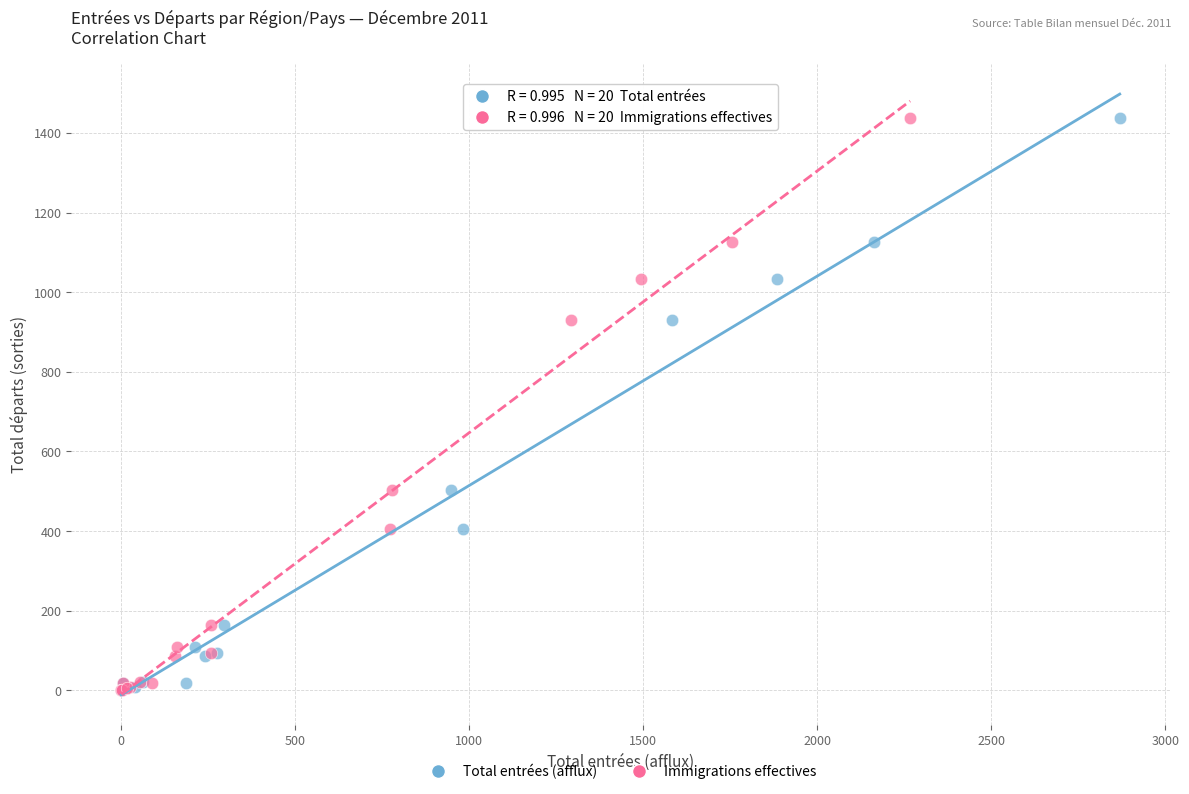

What are all the series names shown in the legend?

Total entrées (afflux), Immigrations effectives